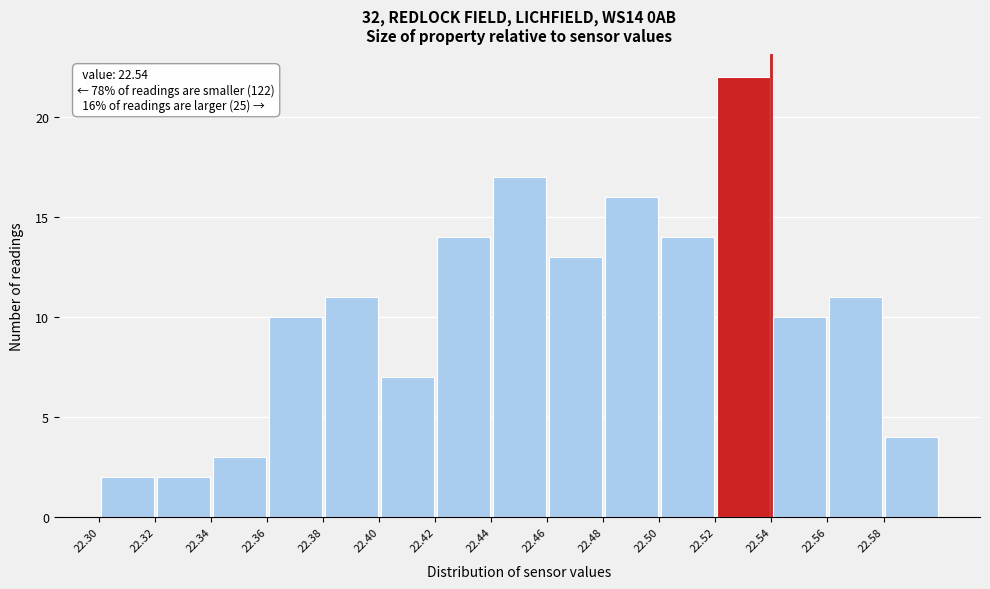

Which range on the x-axis has the tallest bar?

22.52 to 22.54